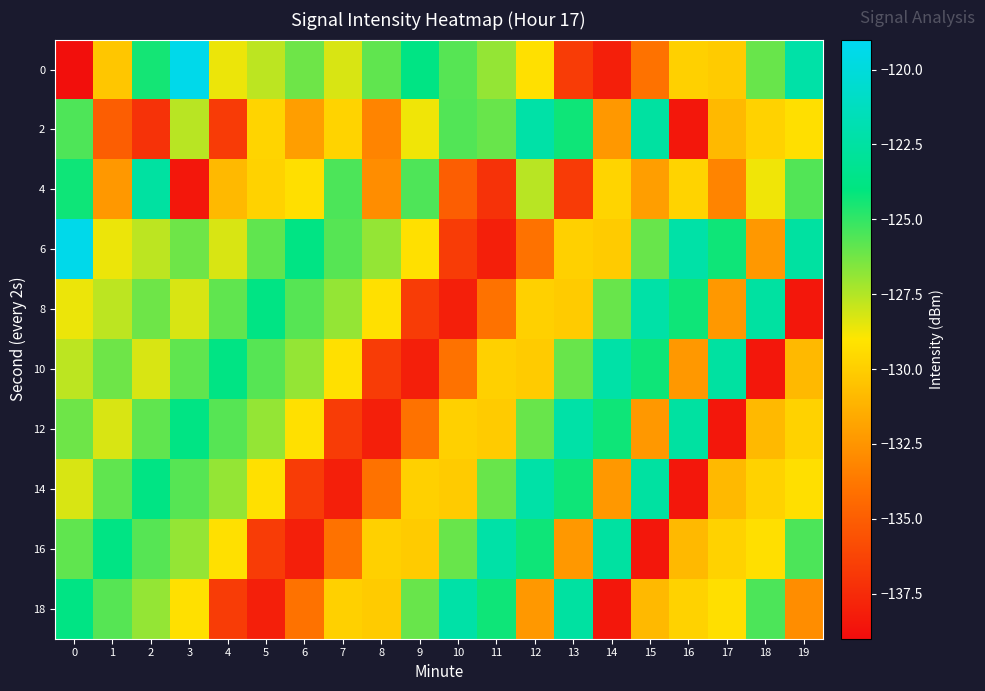

List the series in order of their peak value, highest first.

0, 6, 2, 8, 10, 12, 14, 16, 18, 4